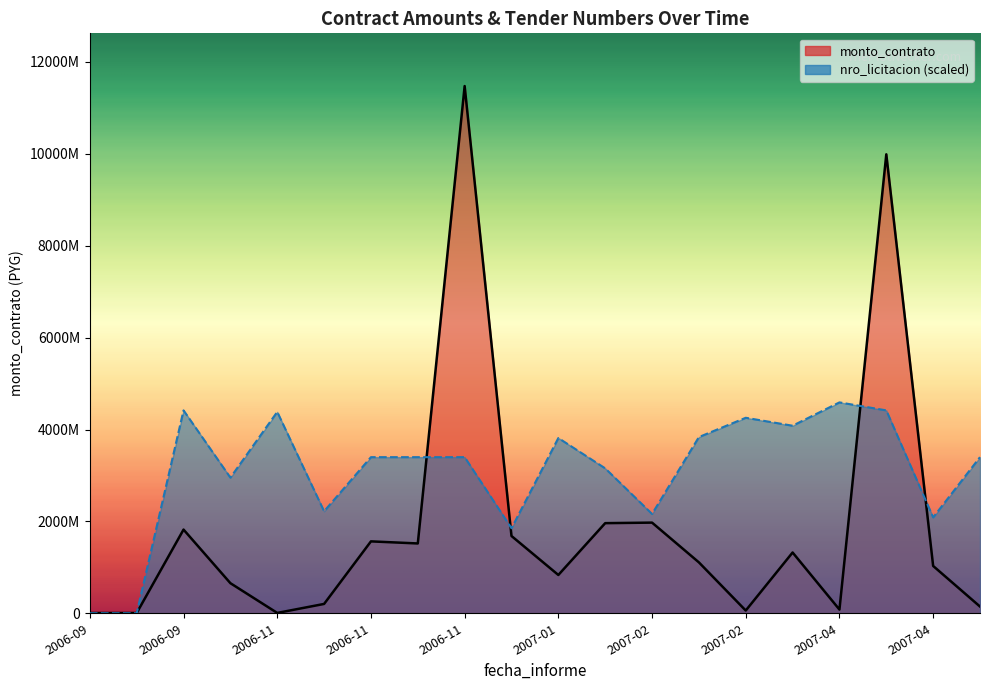

Which series has the widest spread of values?

monto_contrato